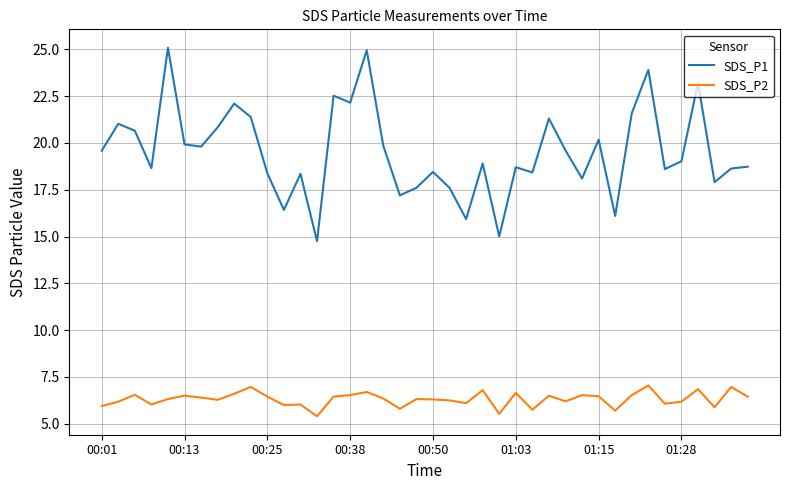

At how many categories does at least one series exceed 10?

40